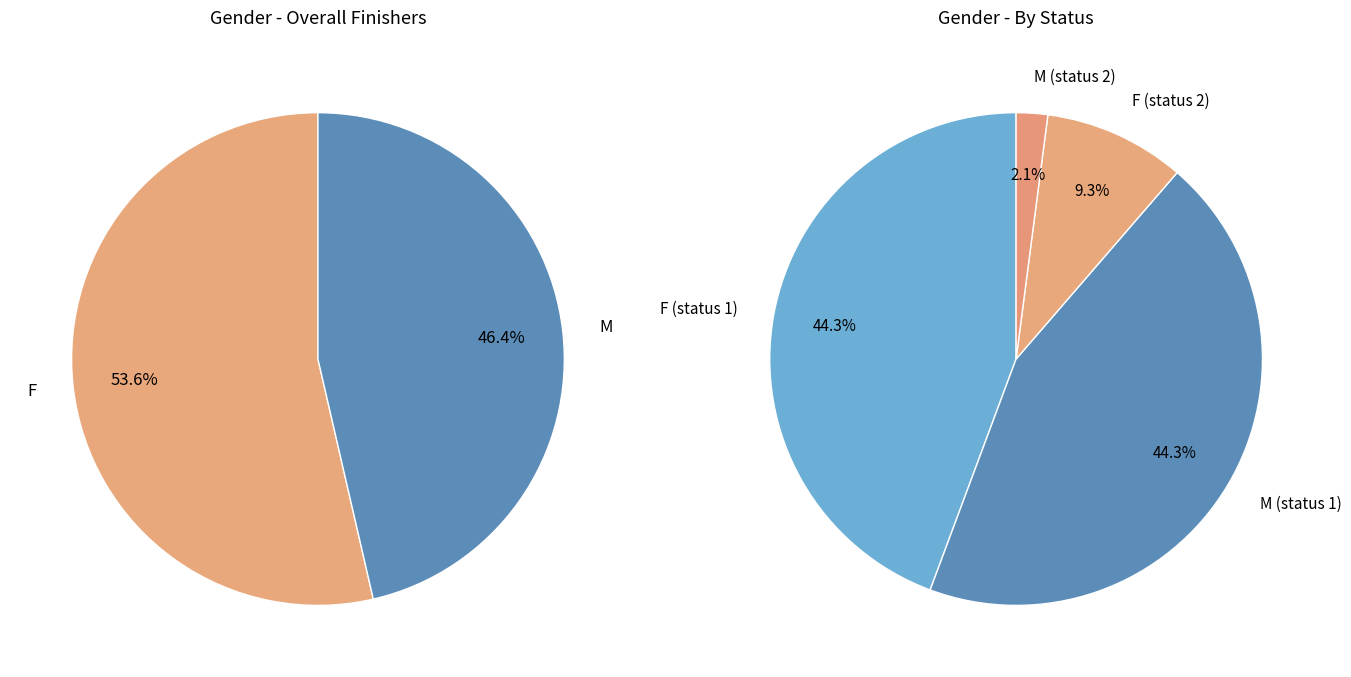

How many slices are in this pie chart?

2